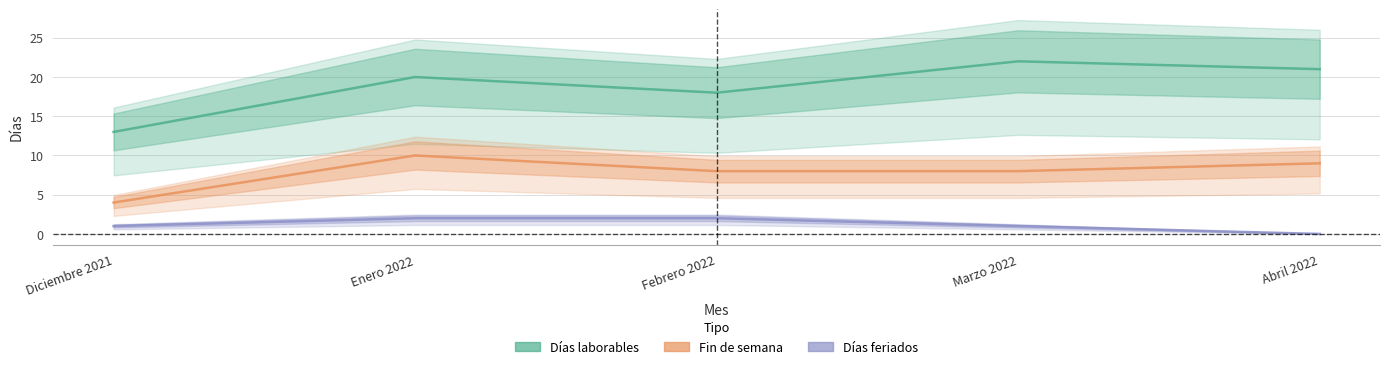

Is it true that Fin de semana equals 4 at Abril 2022?

False